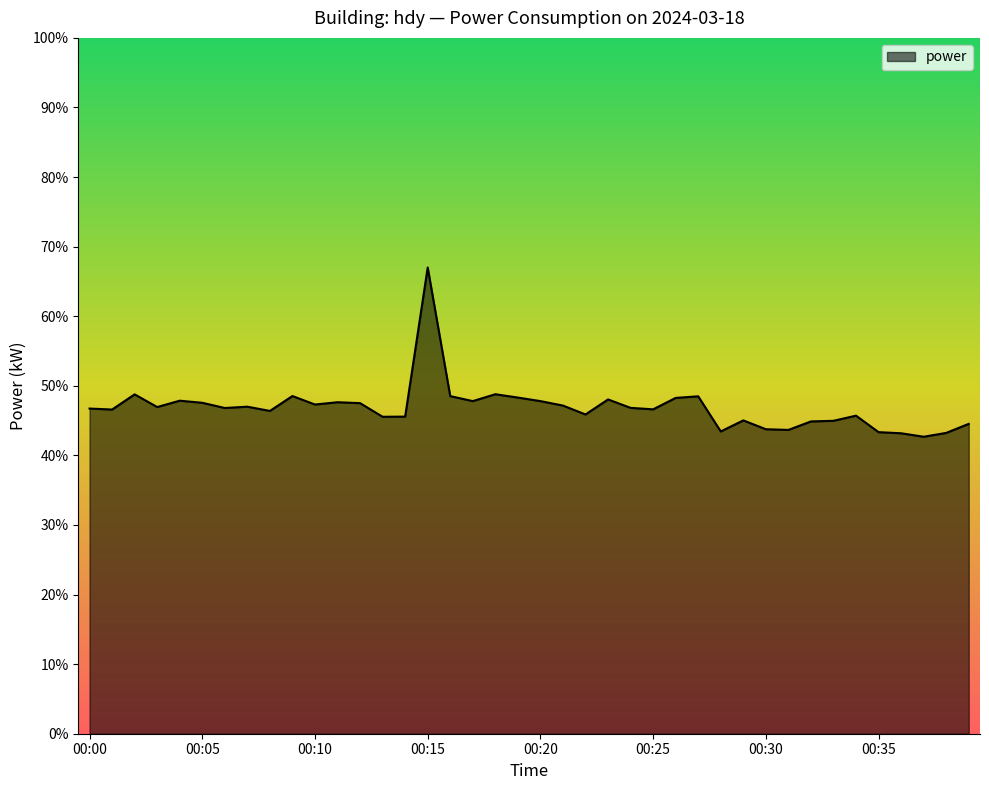

What is the smallest value displayed?

42.7